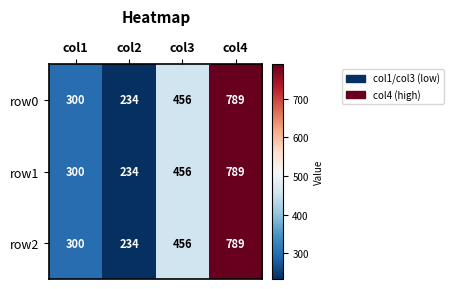

At which category does the chart reach its minimum across all series?

col2